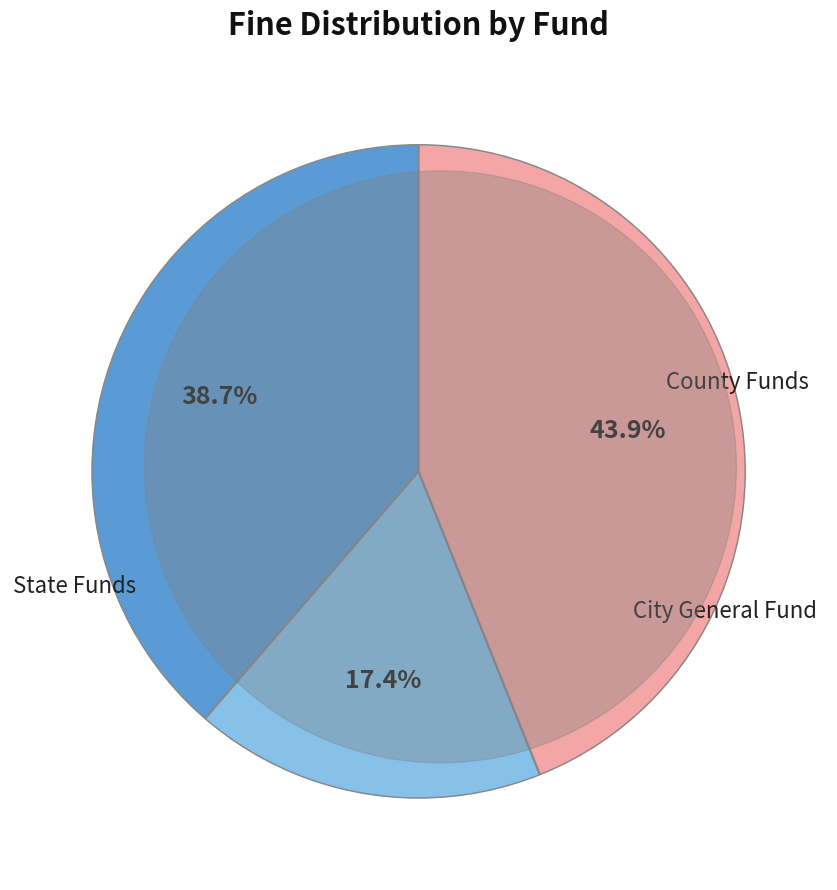

Is there any slice that represents more than half of the pie?

No